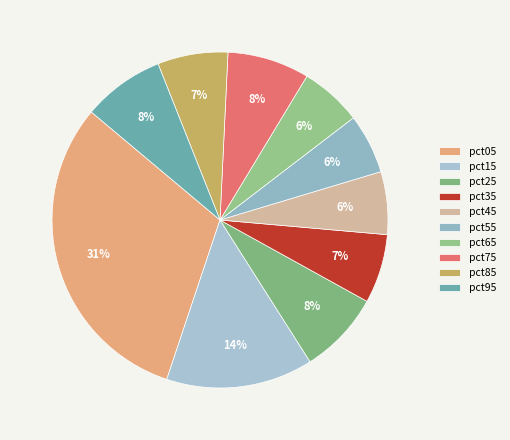

True or false: pct25 accounts for 8% of the total.

True